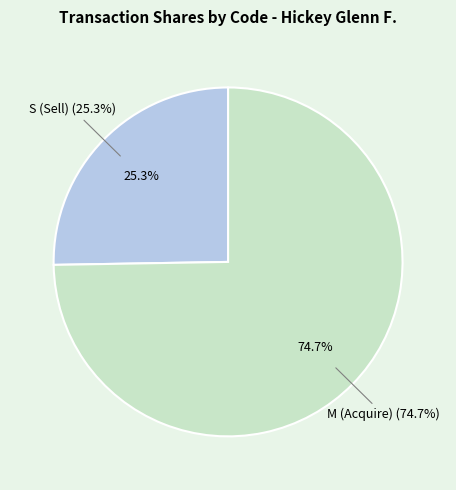

Is it true that 2021-02-12 (M) is 14% of the pie?

False